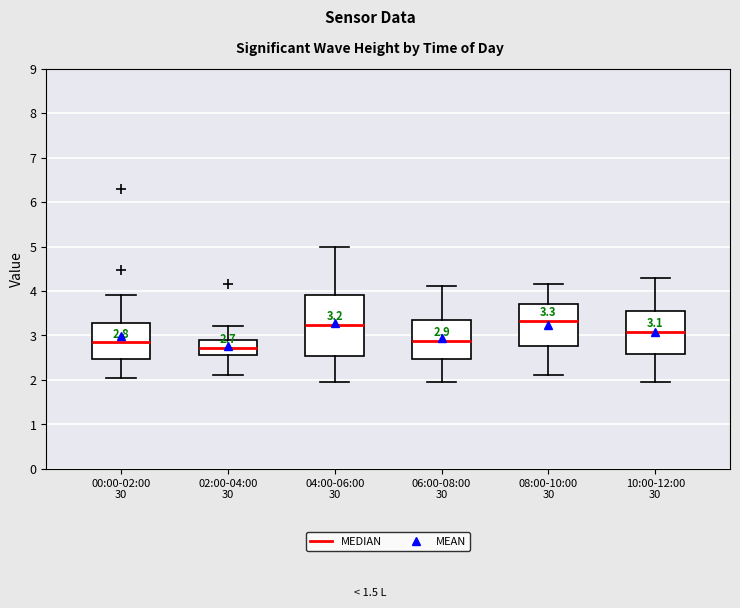

Comparing the boxes themselves (not the whiskers), which one is the tallest?

04:00-06:00 30